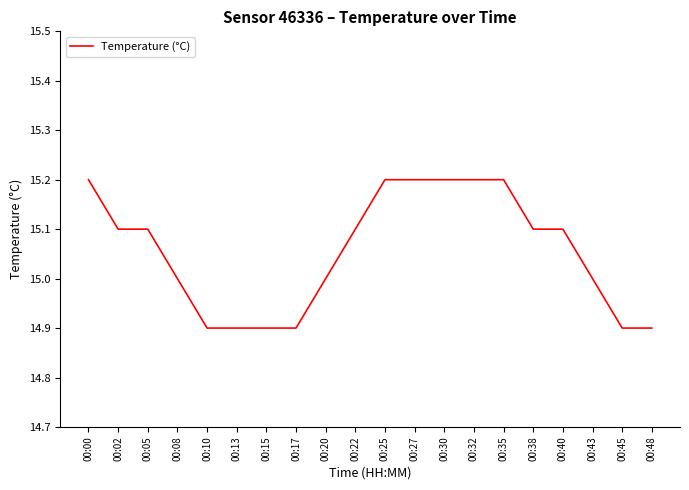

How many values are between 14 and 15?

9